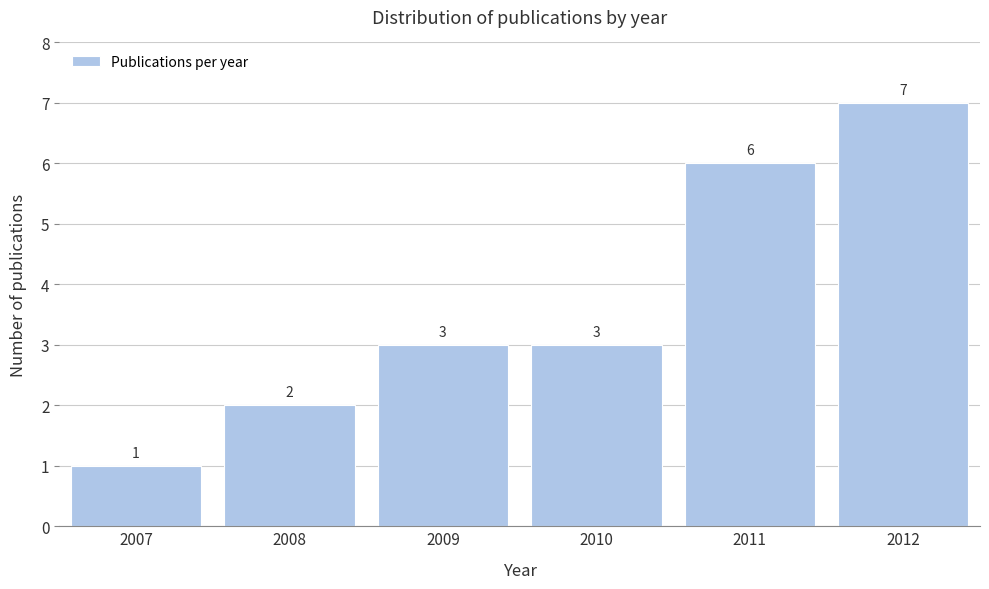

Reading right to left, what are all the values shown in this chart?

2012=7	2011=6	2010=3	2009=3	2008=2	2007=1